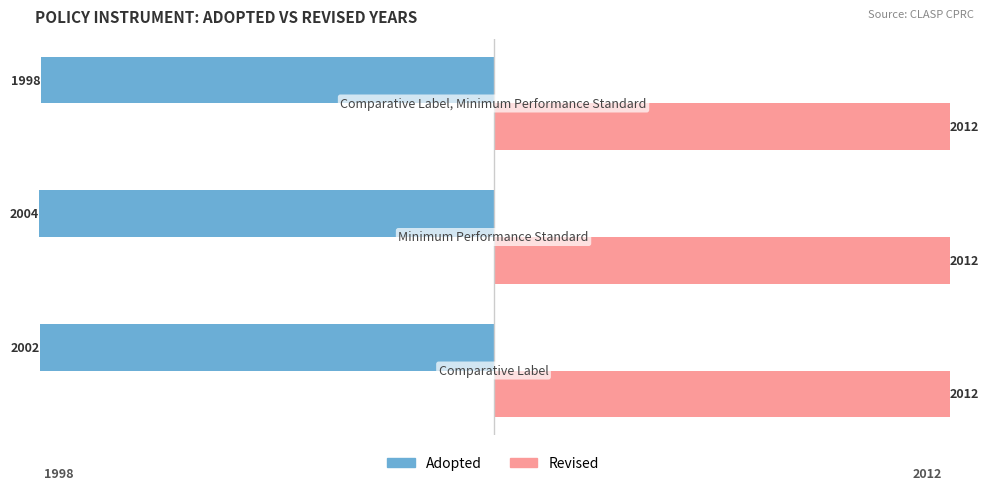

Which series has the largest total across all categories?

Revised